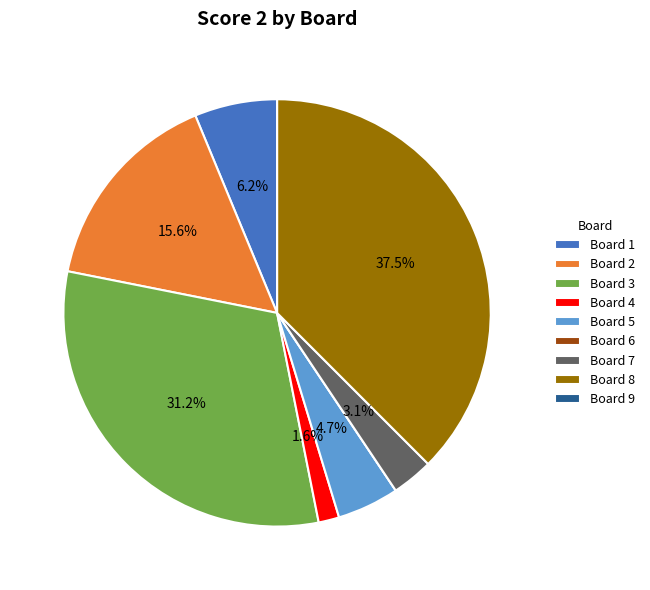

Does Board 7 represent more than half of the total?

No